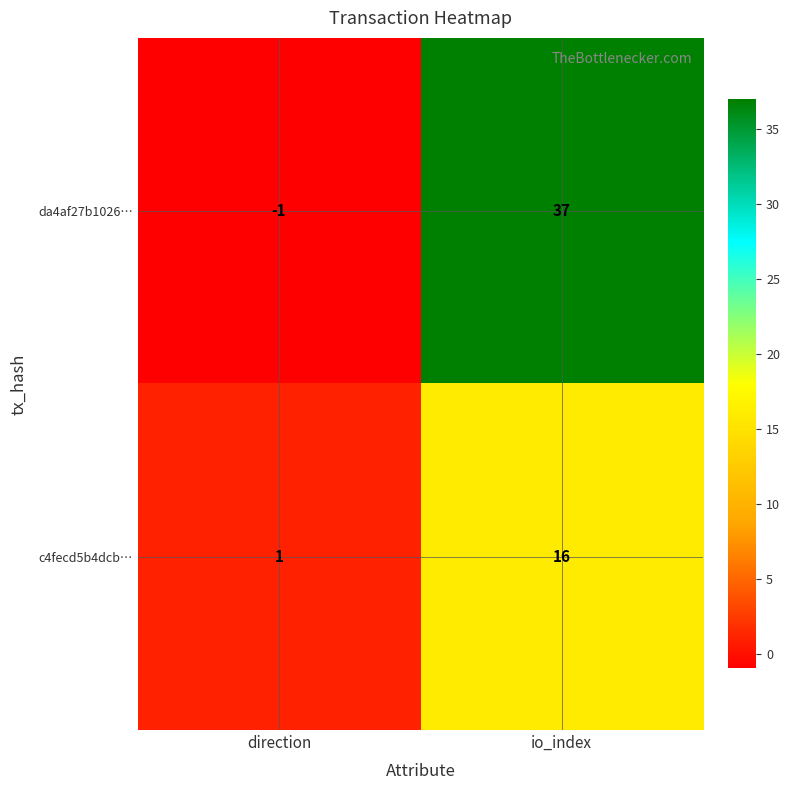

How many categories are shown in the chart?

2